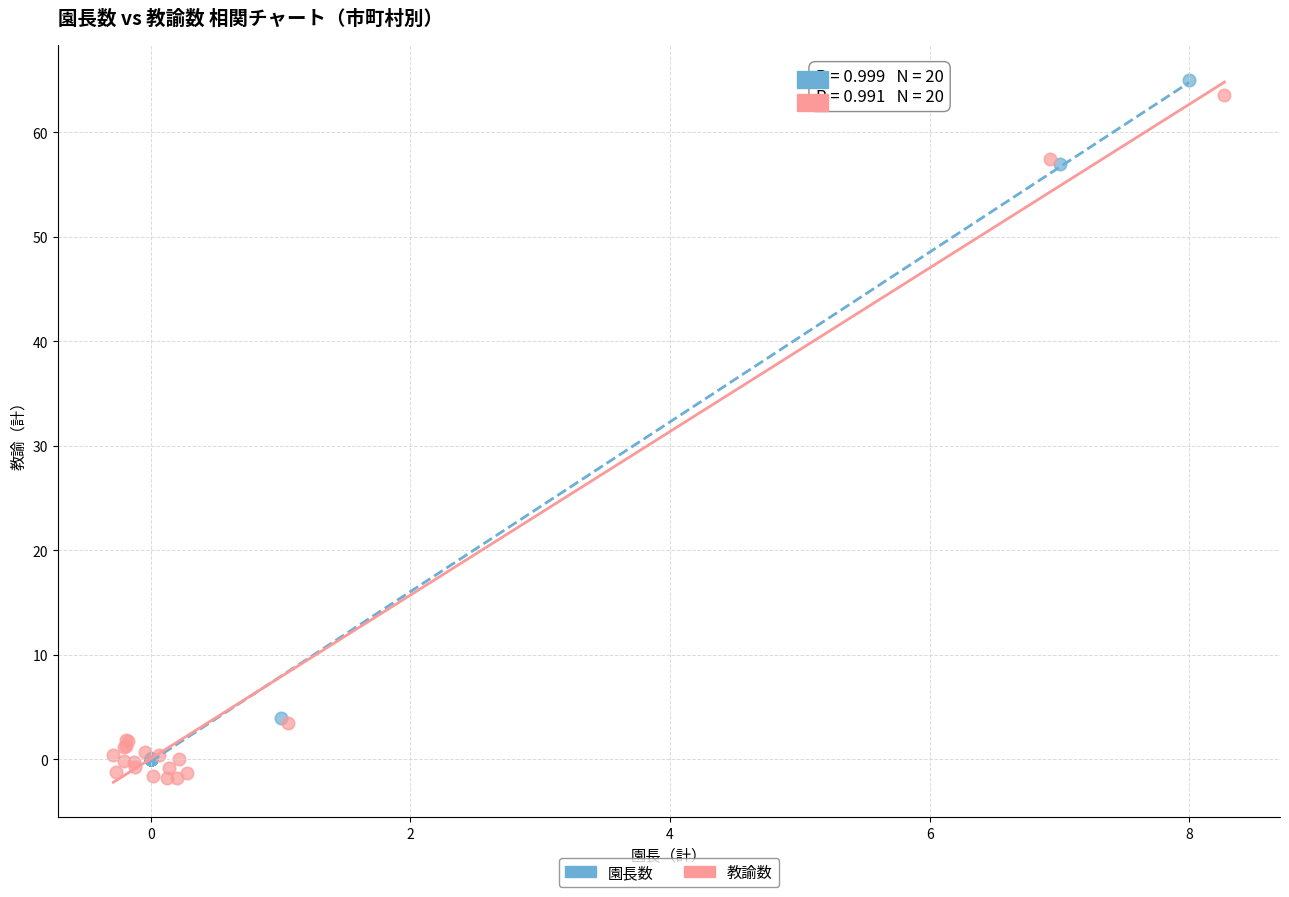

Which series contains the lowest Y value?

教諭数